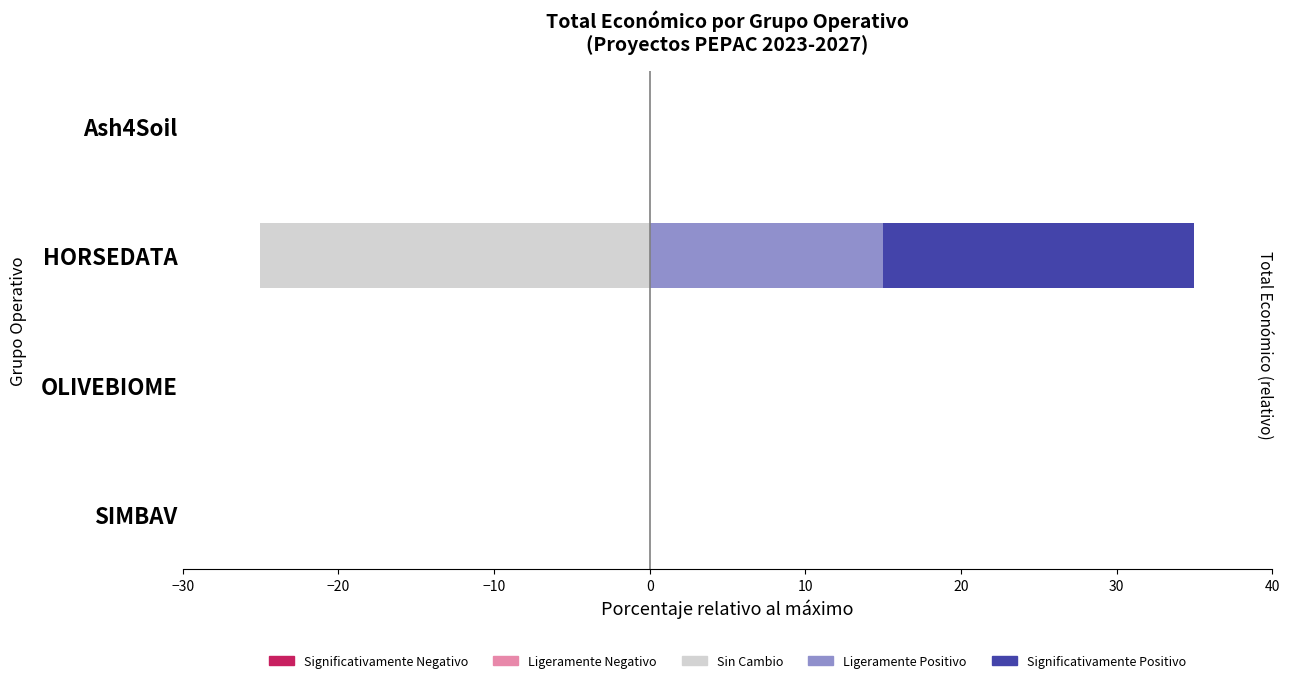

What are all the series names shown in the legend?

Significativamente Negativo, Ligeramente Negativo, Sin Cambio, Ligeramente Positivo, Significativamente Positivo